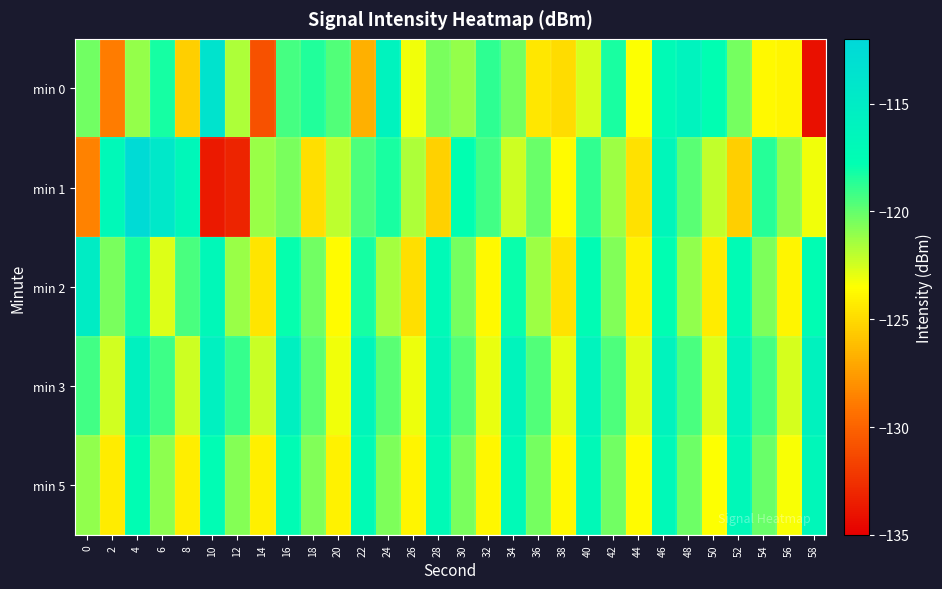

Reading left to right, transcribe all the data shown in this chart.

min 0: 0=-120.3	2=-128.8	4=-121.1	6=-118.3	8=-125.4	10=-113.6	12=-121.7	14=-130.9	16=-119.4	18=-118.5	20=-119.6	22=-126.7	24=-116.0	26=-123.2	28=-120.5	30=-121.1	32=-118.8	34=-120.4	36=-124.4	38=-124.9	40=-122.6	42=-118.4	44=-123.4	46=-117.2	48=-116.0	50=-117.7	52=-120.4	54=-123.7	56=-123.9	58=-134.1
min 1: 0=-128.6	2=-116.9	4=-112.5	6=-114.4	8=-116.8	10=-133.7	12=-133.2	14=-121.2	16=-120.5	18=-124.8	20=-122.0	22=-119.5	24=-118.3	26=-121.7	28=-125.3	30=-117.8	32=-119.2	34=-122.4	36=-120.1	38=-123.6	40=-118.9	42=-121.3	44=-124.7	46=-116.5	48=-119.8	50=-122.1	52=-125.4	54=-118.6	56=-120.9	58=-123.2
min 2: 0=-115.0	2=-120.5	4=-118.3	6=-122.7	8=-119.4	10=-116.8	12=-121.2	14=-124.5	16=-117.9	18=-120.3	20=-123.6	22=-118.2	24=-121.5	26=-124.8	28=-117.1	30=-120.4	32=-123.7	34=-118.0	36=-121.3	38=-124.6	40=-117.4	42=-120.7	44=-124.0	46=-117.7	48=-121.0	50=-124.3	52=-117.3	54=-120.6	56=-123.9	58=-117.6
min 3: 0=-119.2	2=-122.5	4=-115.8	6=-119.1	8=-122.4	10=-115.7	12=-119.0	14=-122.3	16=-115.6	18=-119.9	20=-123.2	22=-116.5	24=-119.8	26=-123.1	28=-116.4	30=-119.7	32=-123.0	34=-116.3	36=-119.6	38=-122.9	40=-116.2	42=-119.5	44=-122.8	46=-116.1	48=-119.4	50=-122.7	52=-116.0	54=-119.3	56=-122.6	58=-115.9
min 5: 0=-121.0	2=-124.3	4=-117.6	6=-120.9	8=-124.2	10=-117.5	12=-120.8	14=-124.1	16=-117.4	18=-120.7	20=-124.0	22=-117.3	24=-120.6	26=-123.9	28=-117.2	30=-120.5	32=-123.8	34=-117.1	36=-120.4	38=-123.7	40=-117.0	42=-120.3	44=-123.6	46=-116.9	48=-120.2	50=-123.5	52=-116.8	54=-120.1	56=-123.4	58=-116.7